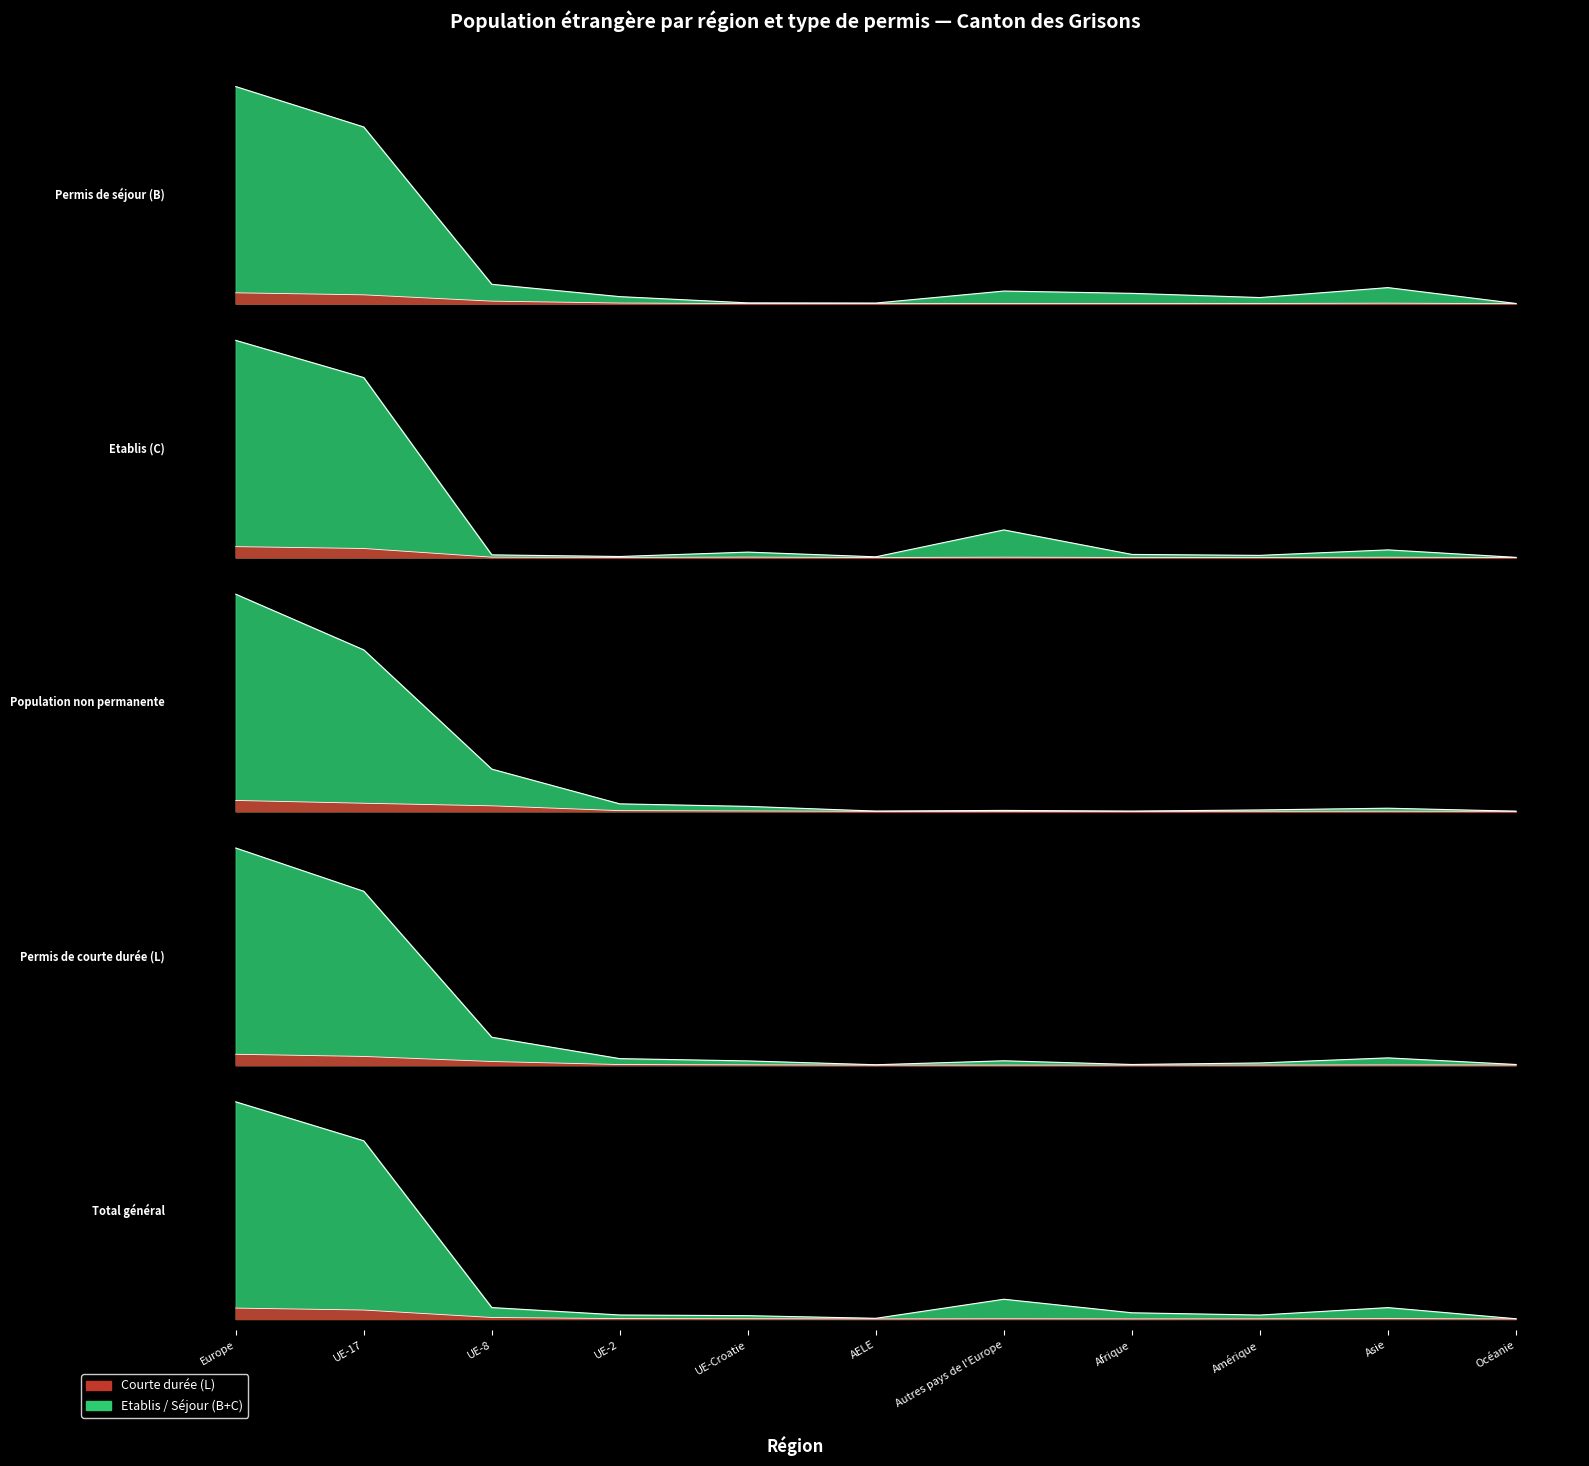

In Total général, how many points are lower than both neighbors (excluding endpoints)?

2